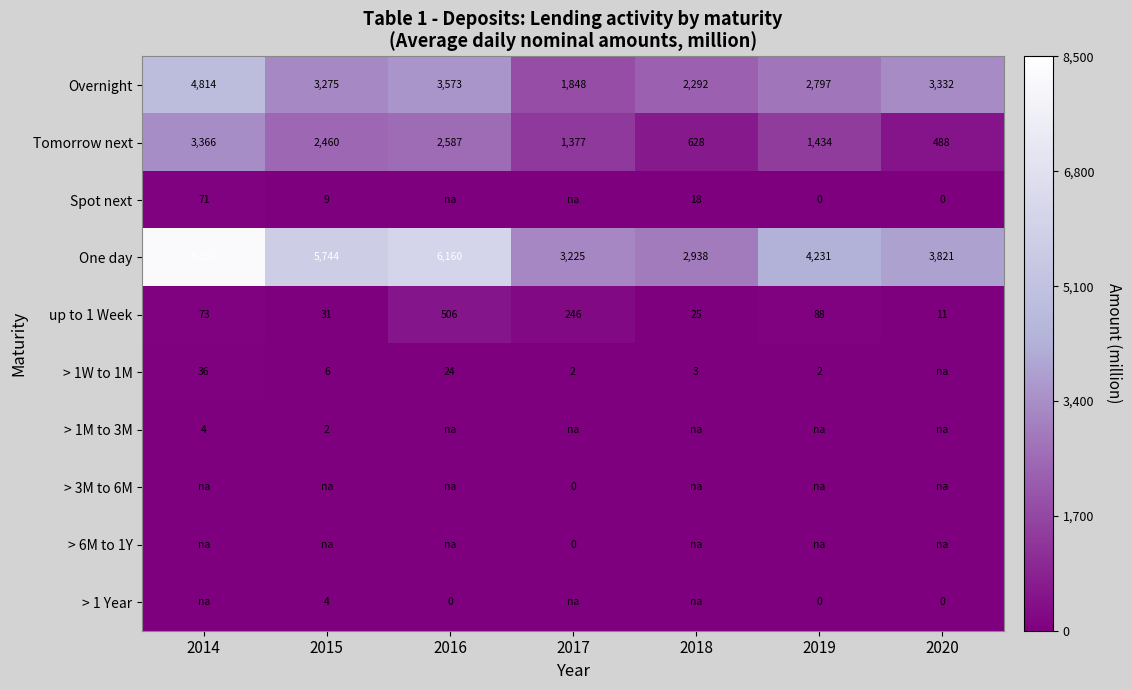

What is the average value of the One day series?

4910